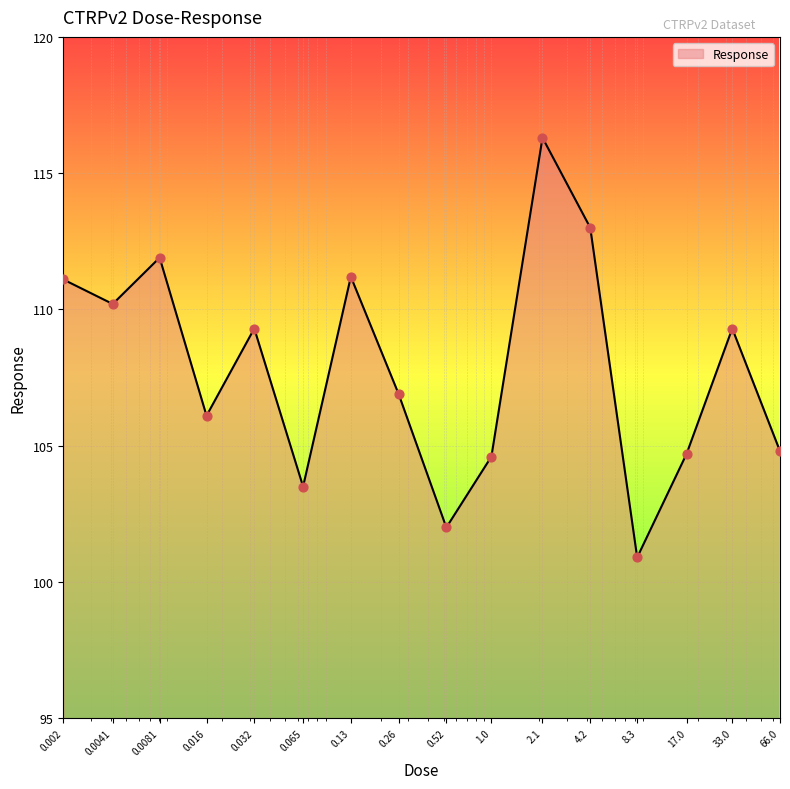

What is the maximum value shown in the chart?

116.3